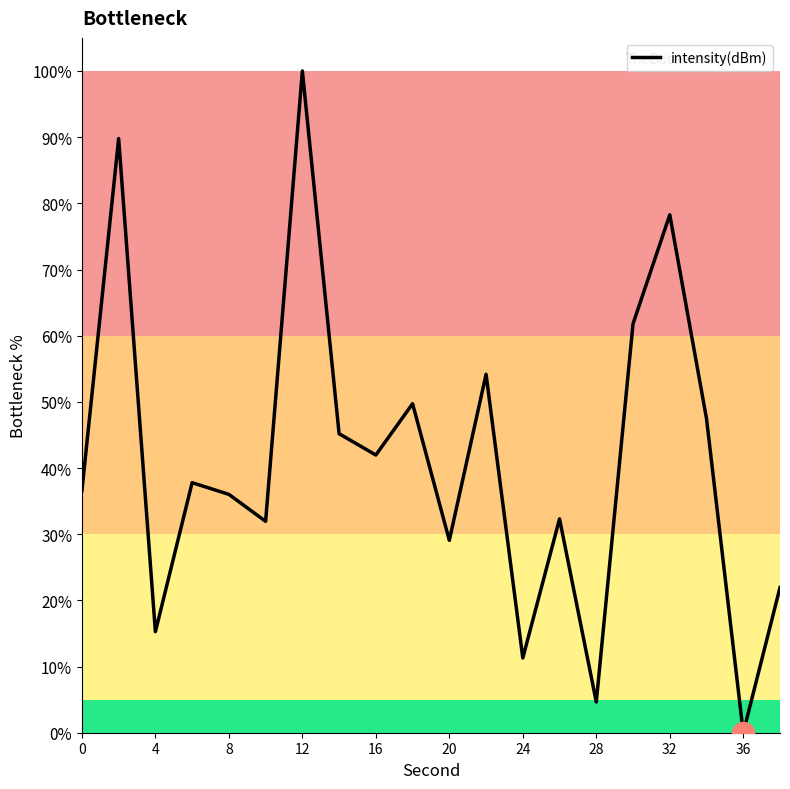

Does the chart display data point markers on the line(s)?

No